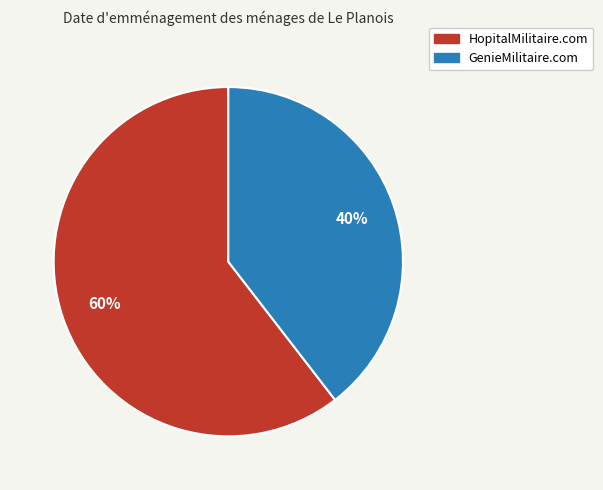

How many segments does this pie chart have?

2